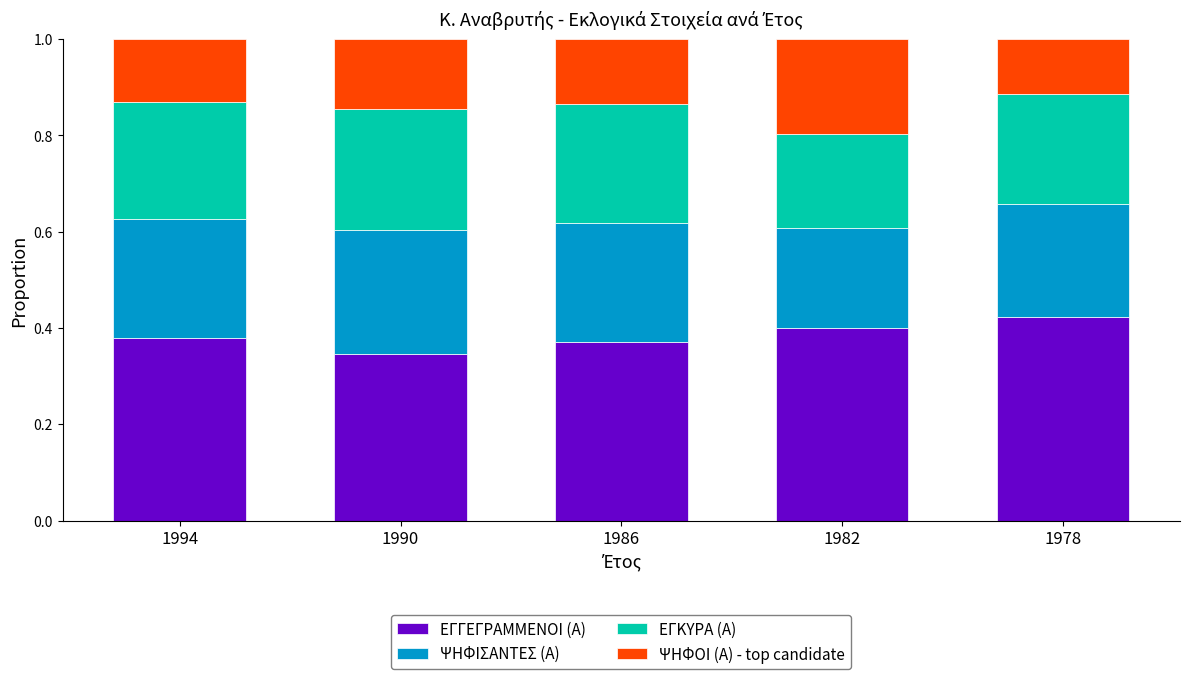

What is the total value across all series at 1978?

1.0